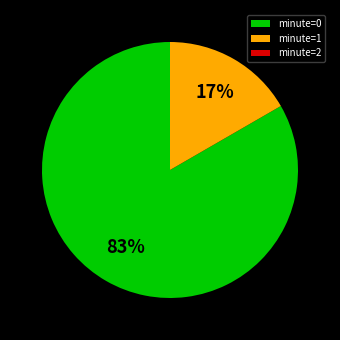

To the nearest percent, what is the average slice percentage?

33%